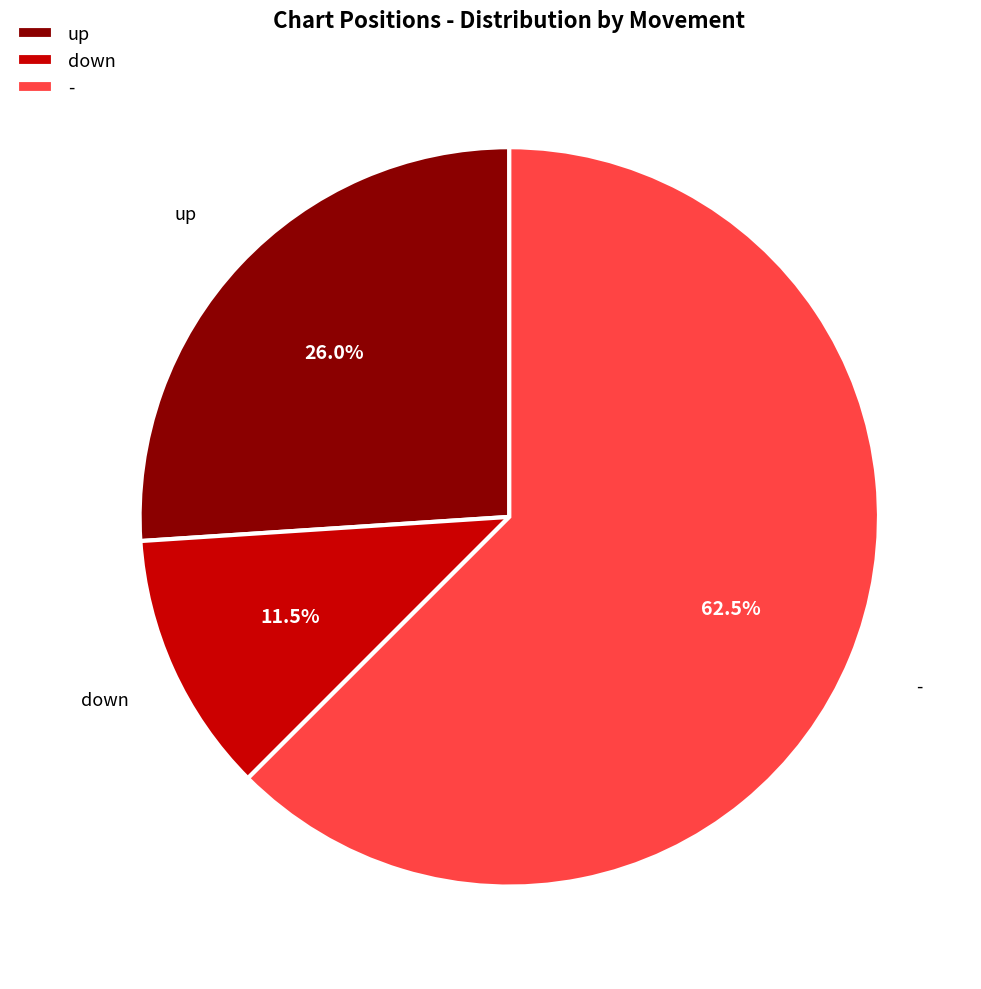

How many slices are in this pie chart?

3